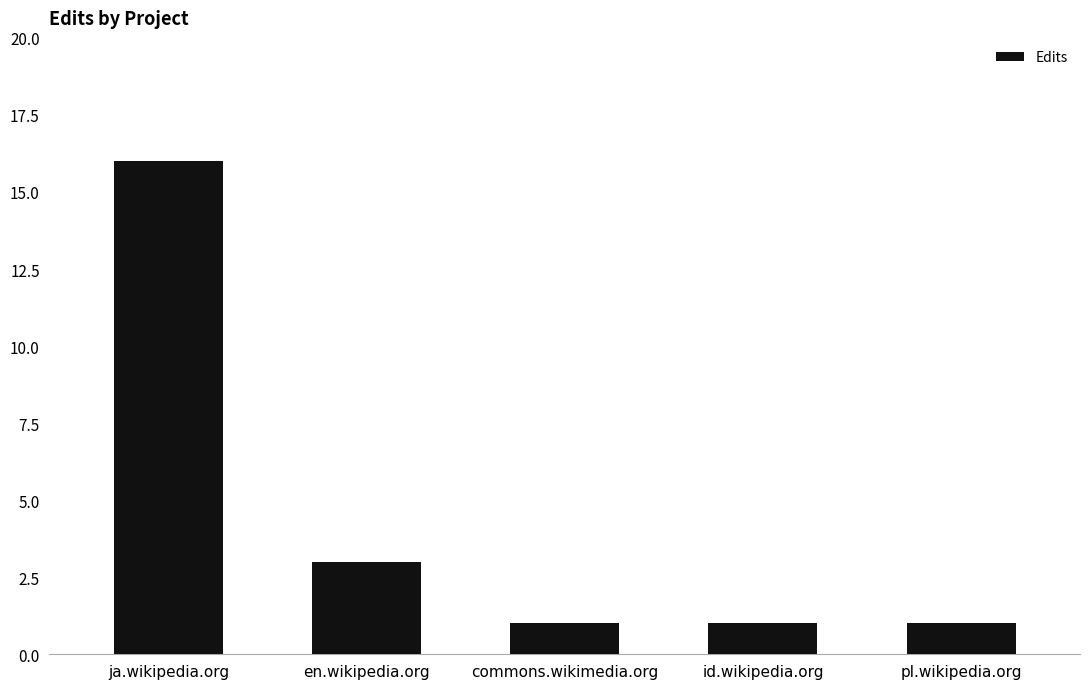

The chart shows a value of 1 at id.wikipedia.org. True or false?

True